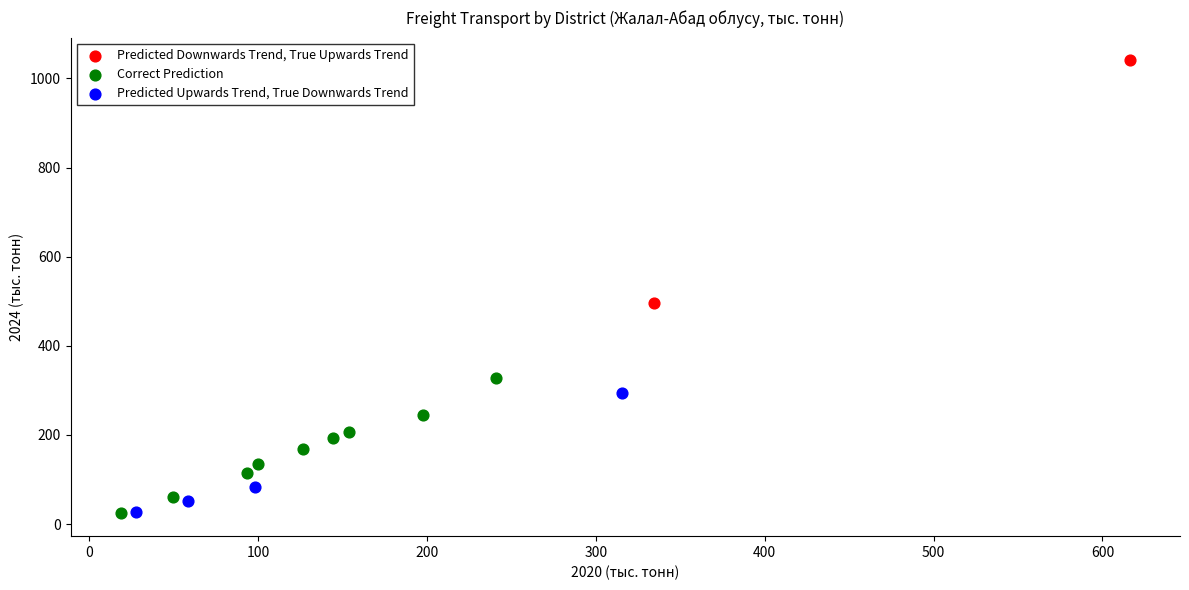

Which series reaches the maximum Y coordinate?

Predicted Downwards Trend, True Upwards Trend